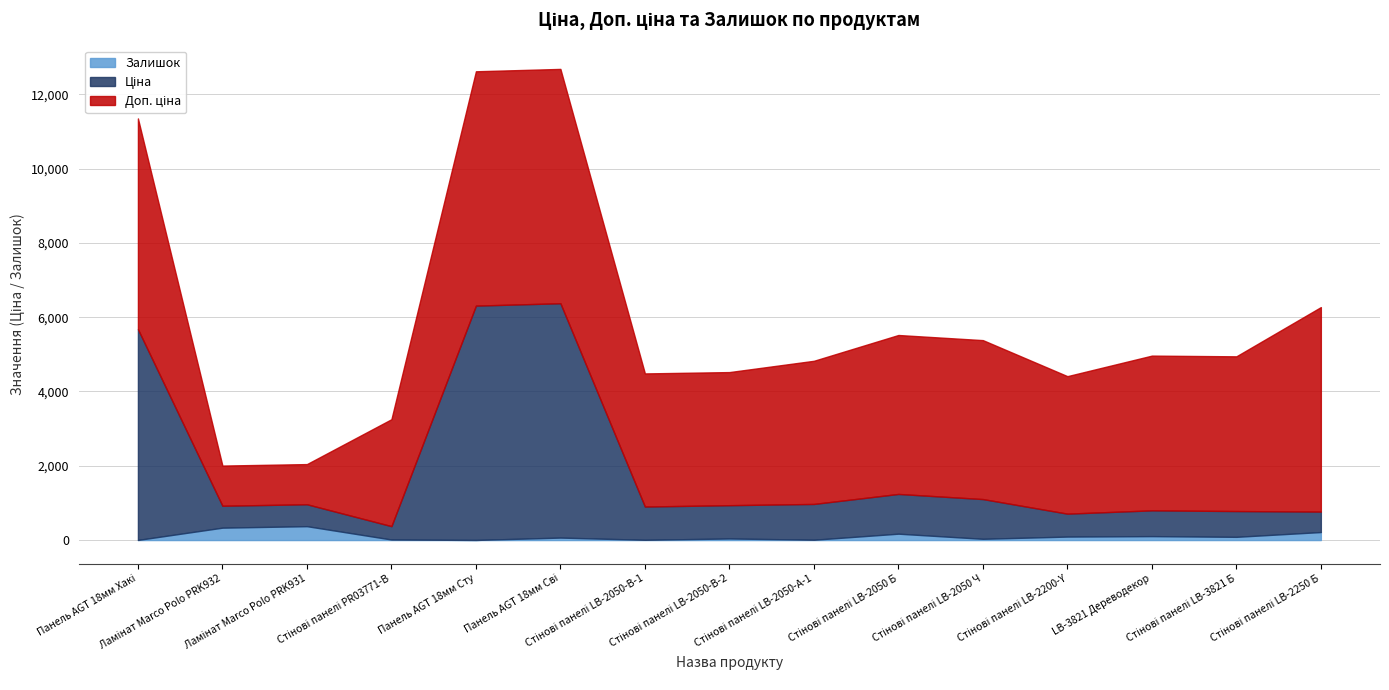

What is the difference between the Залишок values at 13 and Ціна?

83.0